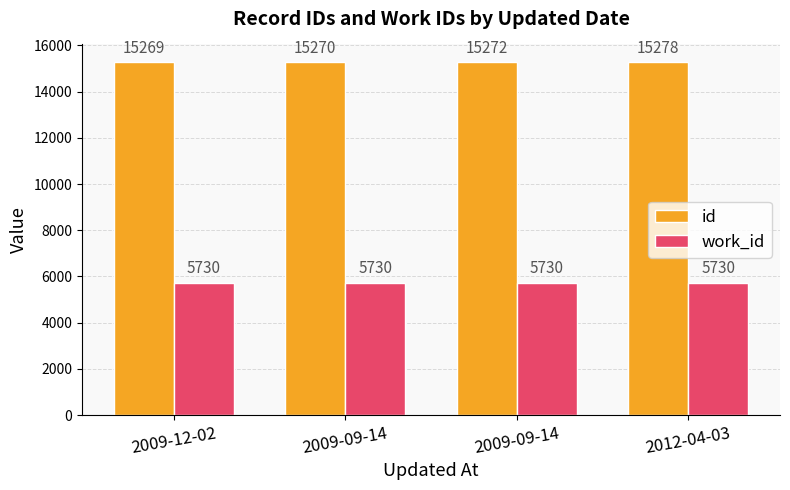

Read the id value at 2009-12-02.

15269